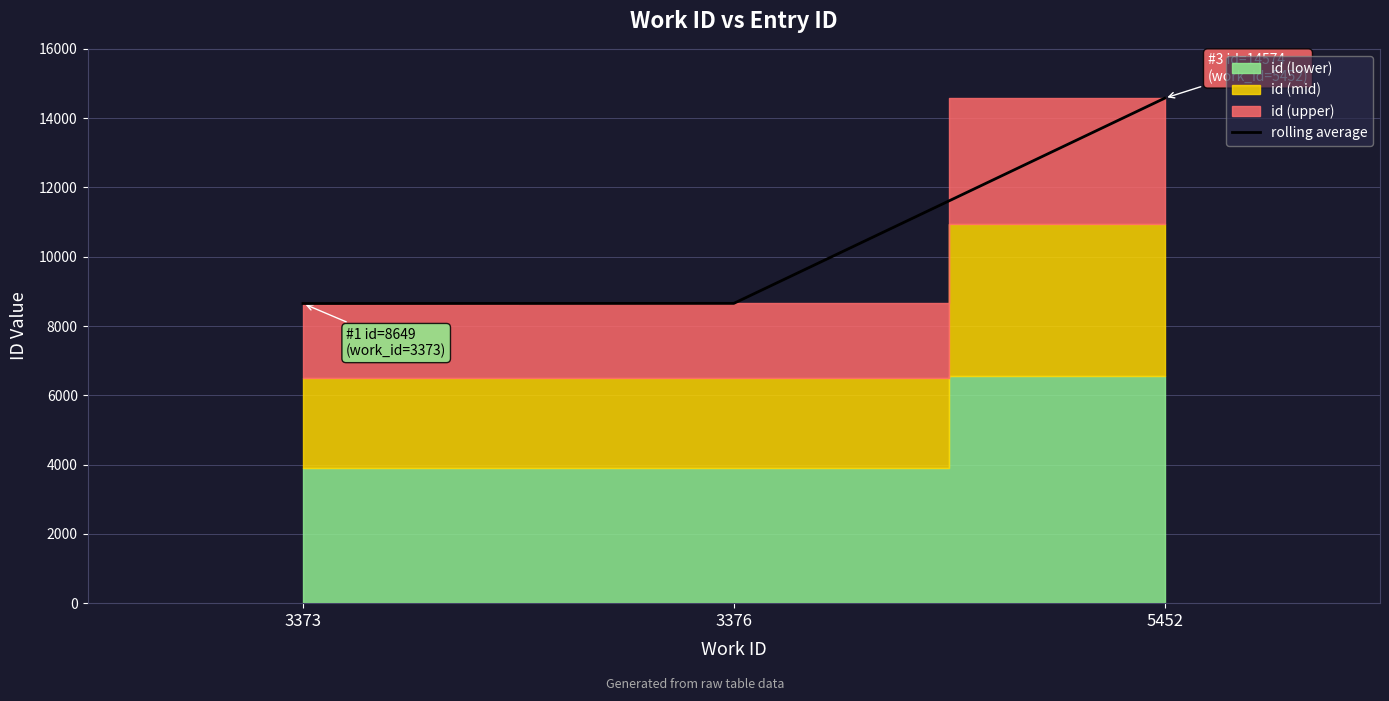

What is the change in value from 3376 to 5452?

+5921